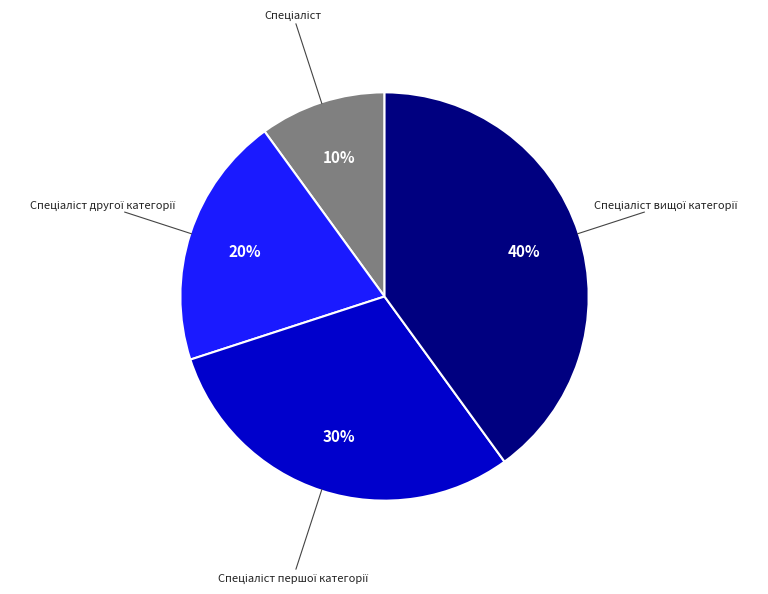

Is there any slice that represents more than half of the pie?

No